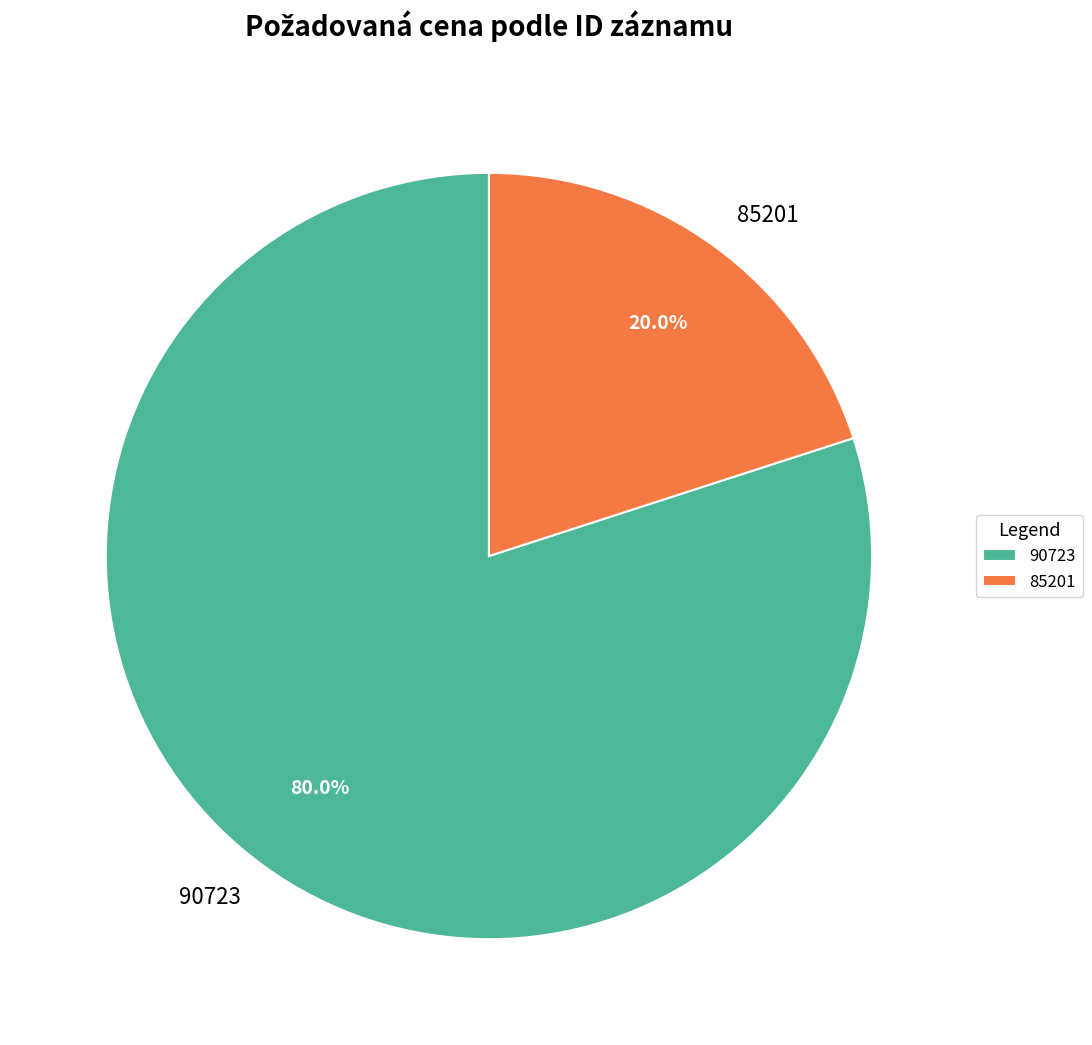

Is 85201 the majority of the pie?

No